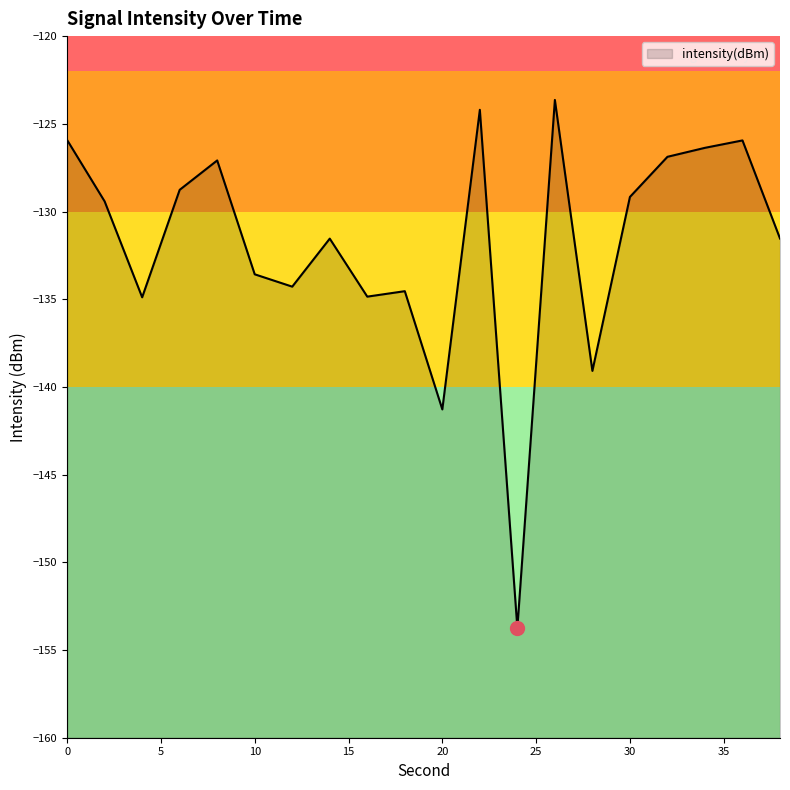

Where is the first local maximum?

8